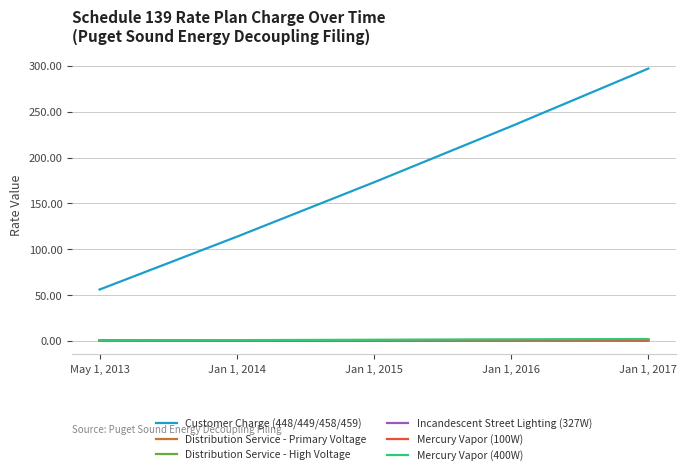

Rank the categories by Distribution Service - High Voltage value from highest to lowest.

Jan 1, 2017, Jan 1, 2016, Jan 1, 2015, Jan 1, 2014, May 1, 2013